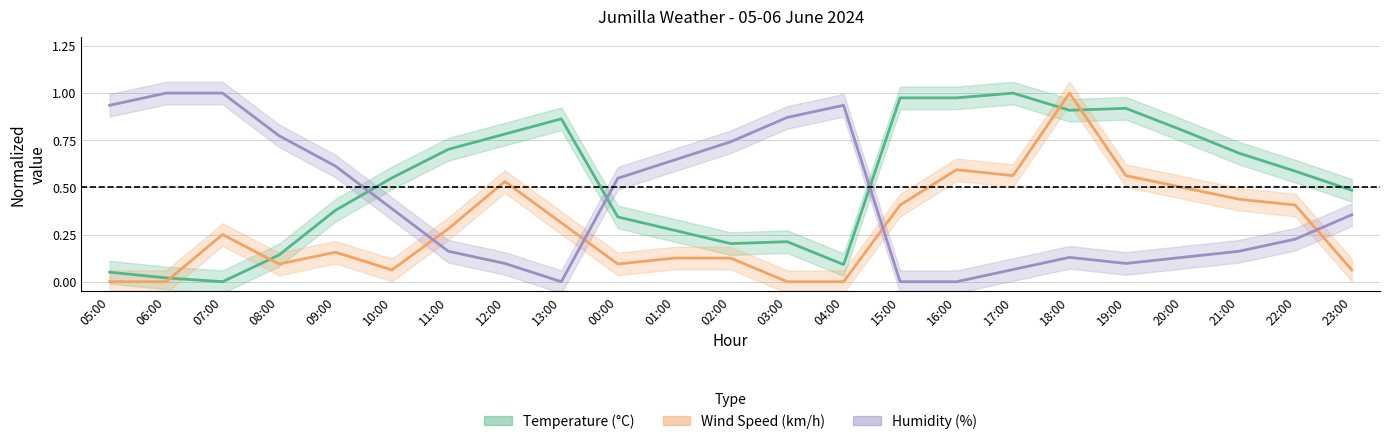

Reading left to right, extract all data points from this chart.

Temperature: 05:00=0.1	06:00=0.0	07:00=0.0	08:00=0.1	09:00=0.4	10:00=0.6	11:00=0.7	12:00=0.8	13:00=0.9	00:00=0.3	01:00=0.3	02:00=0.2	03:00=0.2	04:00=0.1	15:00=1.0	16:00=1.0	17:00=1.0	18:00=0.9	19:00=0.9	20:00=0.8	21:00=0.7	22:00=0.6	23:00=0.5
Wind Speed: 05:00=0.0	06:00=0.0	07:00=0.2	08:00=0.1	09:00=0.2	10:00=0.1	11:00=0.3	12:00=0.5	13:00=0.3	00:00=0.1	01:00=0.1	02:00=0.1	03:00=0.0	04:00=0.0	15:00=0.4	16:00=0.6	17:00=0.6	18:00=1.0	19:00=0.6	20:00=0.5	21:00=0.4	22:00=0.4	23:00=0.1
Humidity: 05:00=0.9	06:00=1.0	07:00=1.0	08:00=0.8	09:00=0.6	10:00=0.4	11:00=0.2	12:00=0.1	13:00=0.0	00:00=0.5	01:00=0.6	02:00=0.7	03:00=0.9	04:00=0.9	15:00=0.0	16:00=0.0	17:00=0.1	18:00=0.1	19:00=0.1	20:00=0.1	21:00=0.2	22:00=0.2	23:00=0.4